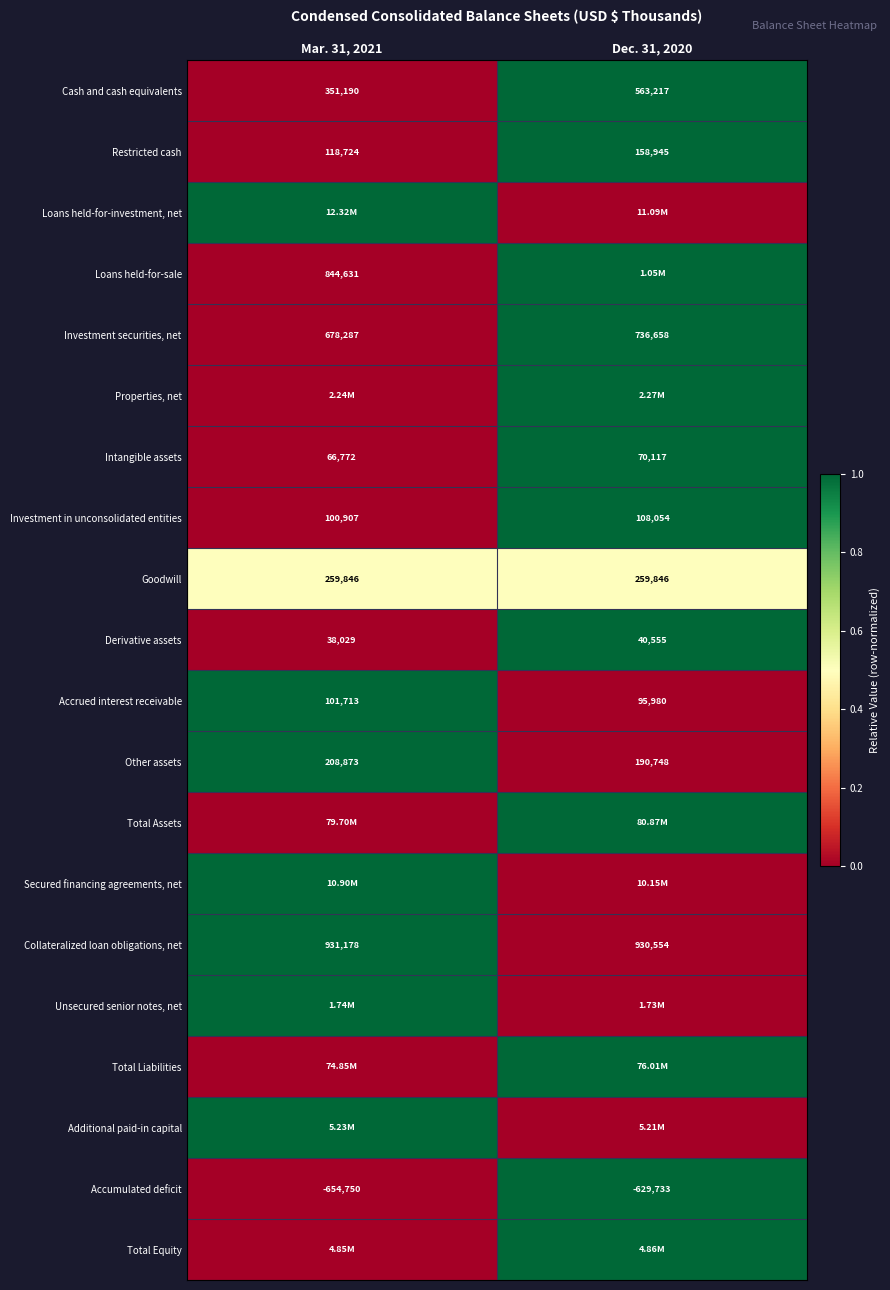

How many values in the Accrued interest receivable series are below 101713?

1